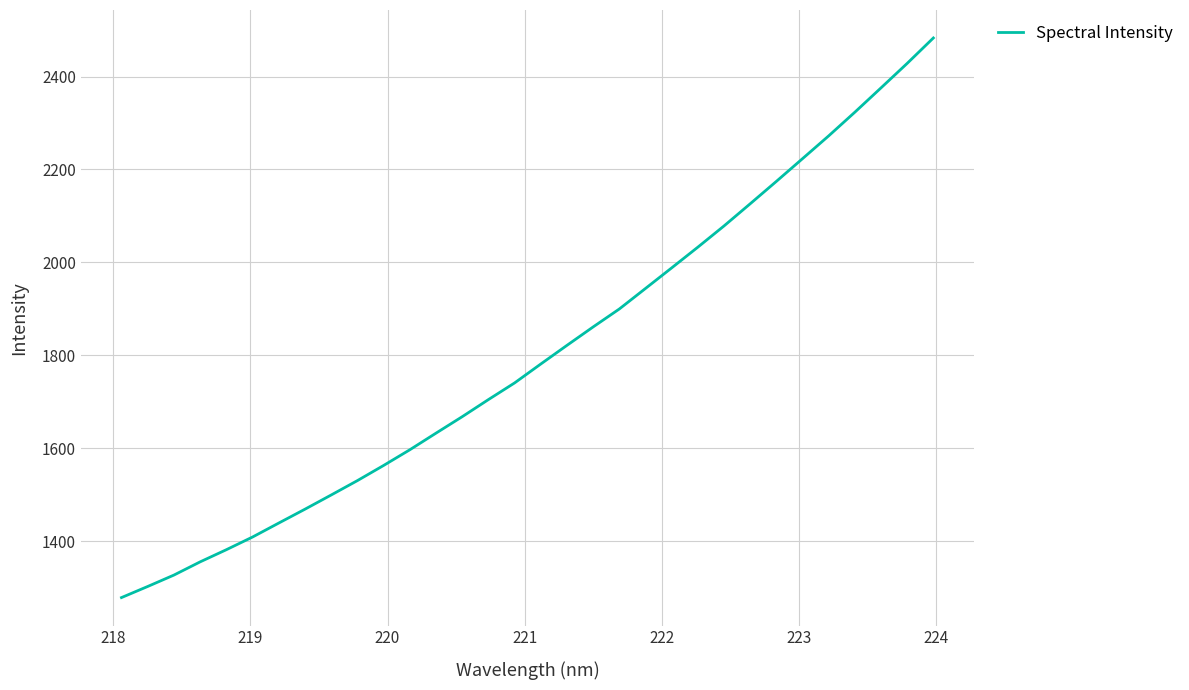

What is the smallest value displayed?

1278.4